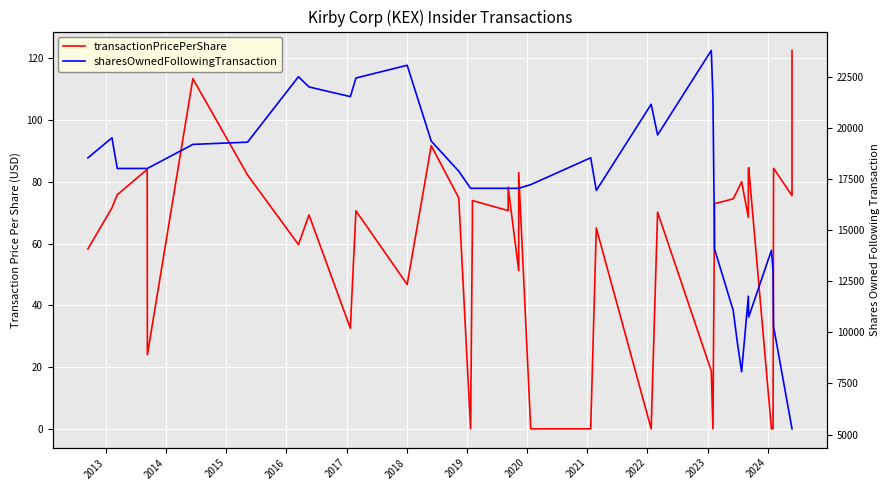

True or false: transactionPricePerShare and sharesOwnedFollowingTransaction intersect in this chart.

False